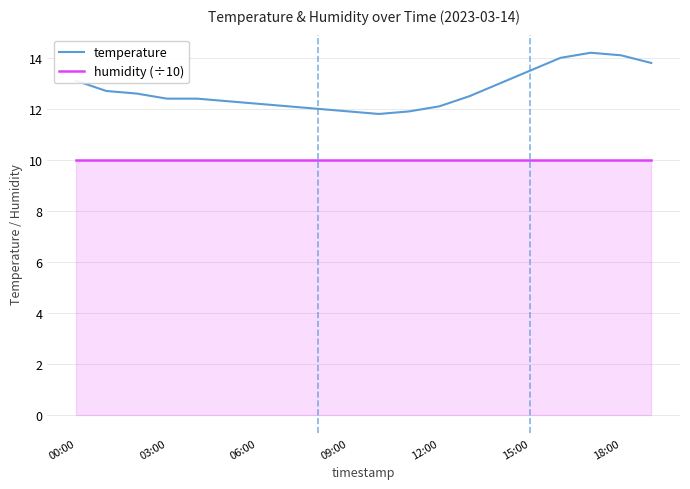

What is the difference between the maximum and minimum values in the temperature series?

2.4